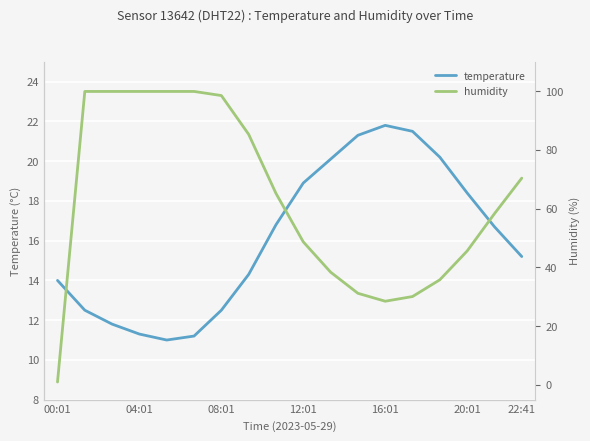

Rank the series by their maximum value, from lowest to highest.

temperature, humidity